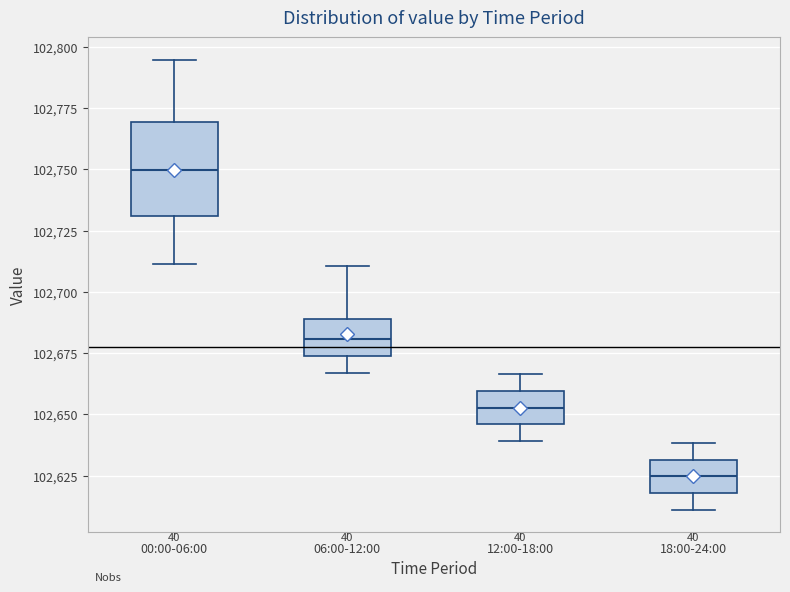

Reading left to right, transcribe this box plot: for each box, give where its median line is, the range the box spans, and where its two whiskers end, as read against the y-axis. The values are not printed on the chart, so give them approximately, as read against the axis.

00:00-06:00: median 102750, box 102730 to 102770, whiskers 102710 to 102795
06:00-12:00: median 102680, box 102675 to 102690, whiskers 102665 to 102710
12:00-18:00: median 102655, box 102645 to 102660, whiskers 102640 to 102665
18:00-24:00: median 102625, box 102620 to 102630, whiskers 102610 to 102640